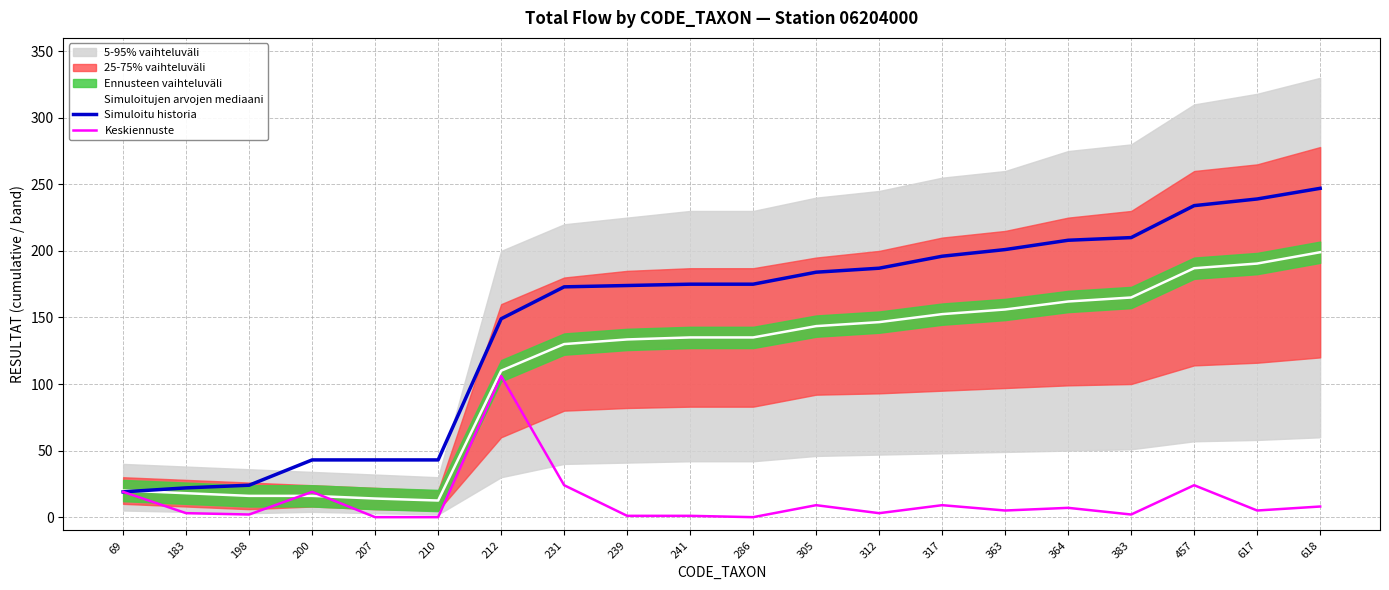

Rank the categories by Simuloitujen arvojen mediaani value from highest to lowest.

618, 617, 457, 383, 364, 363, 317, 312, 305, 241, 286, 239, 231, 212, 69, 183, 198, 200, 207, 210